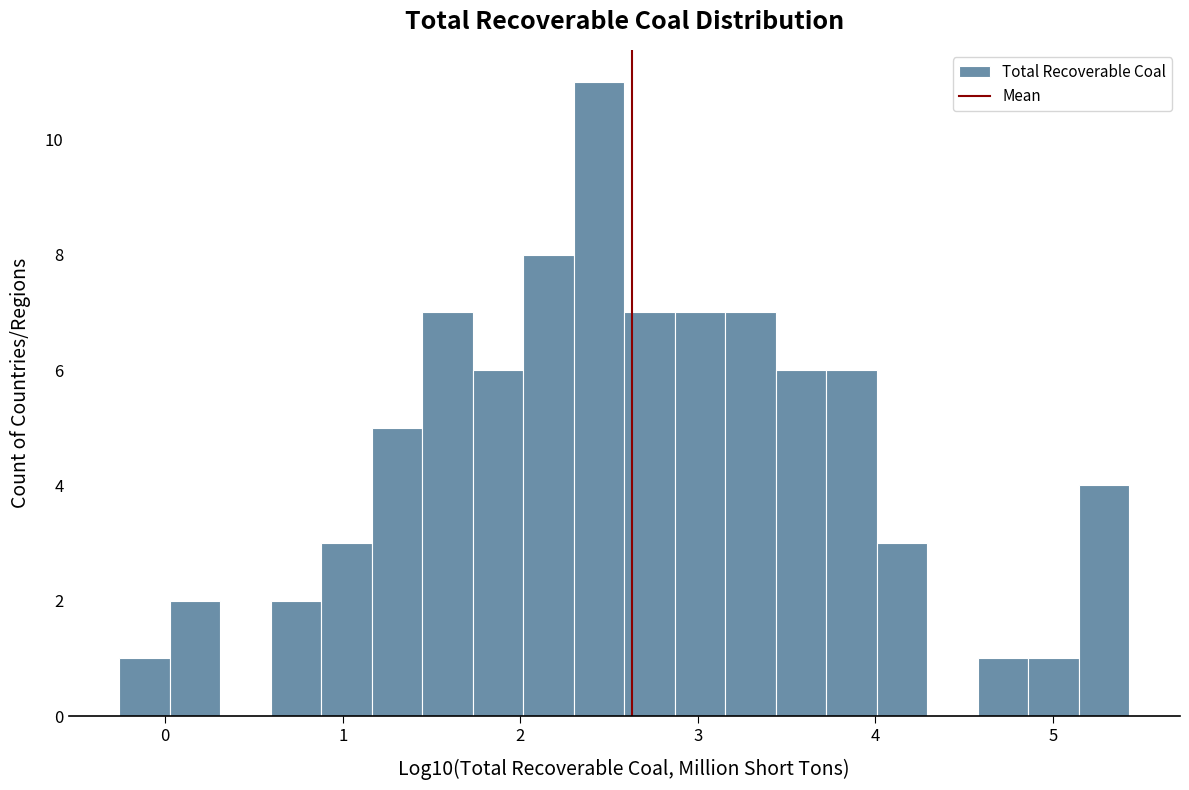

Read against the x-axis, roughly where is the centre of the tallest bar?

2.4